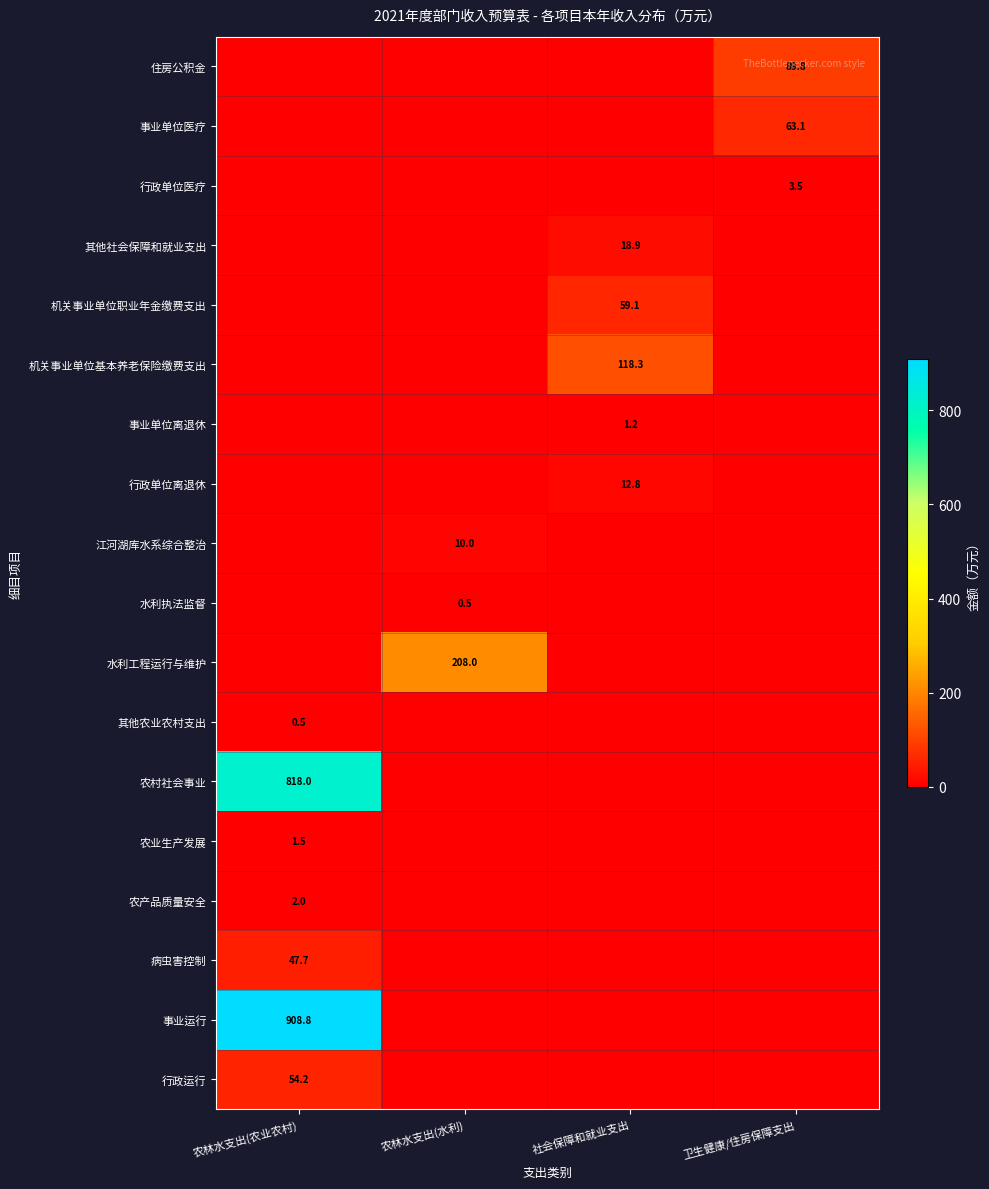

Is it true that 病虫害控制 equals 74.9 at 农林水支出(农业农村)?

False